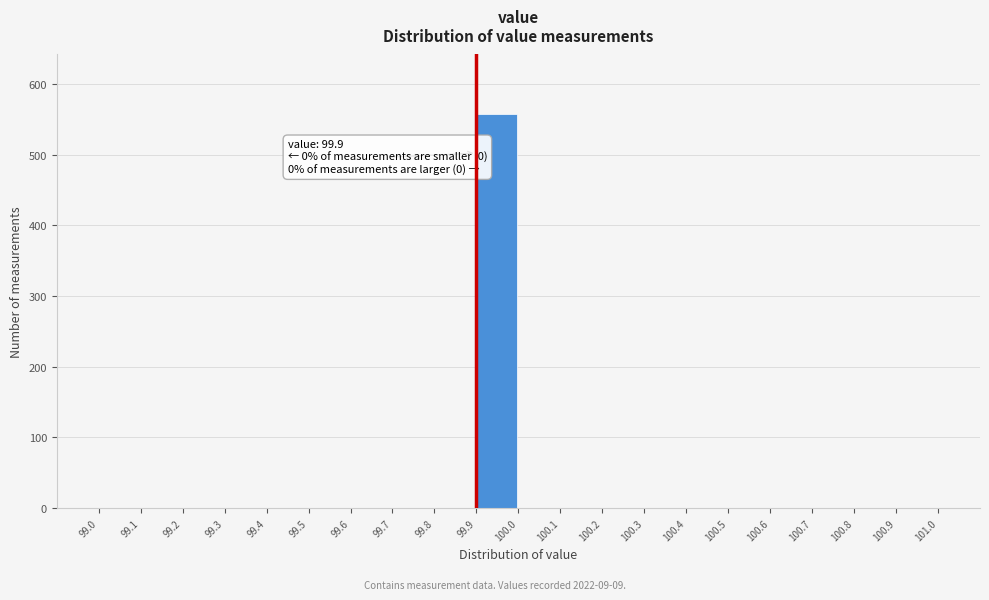

Which range on the x-axis has the tallest bar?

99.9 to 100.0